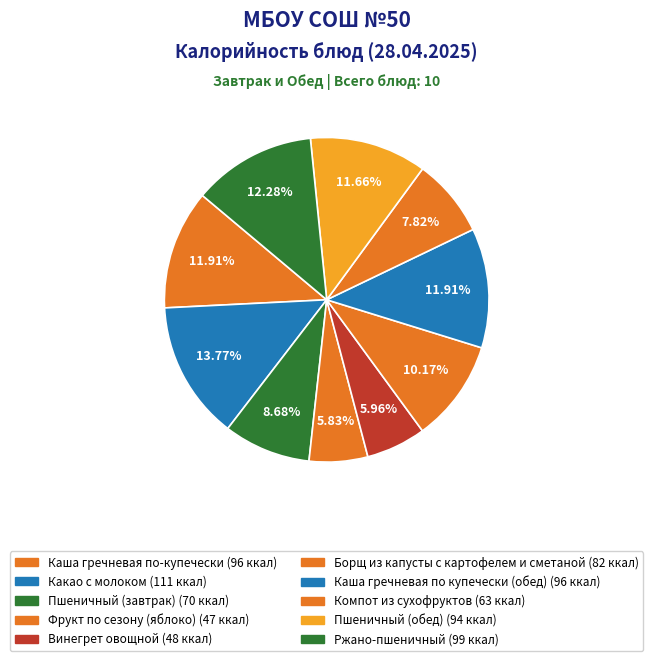

How many segments does this pie chart have?

10